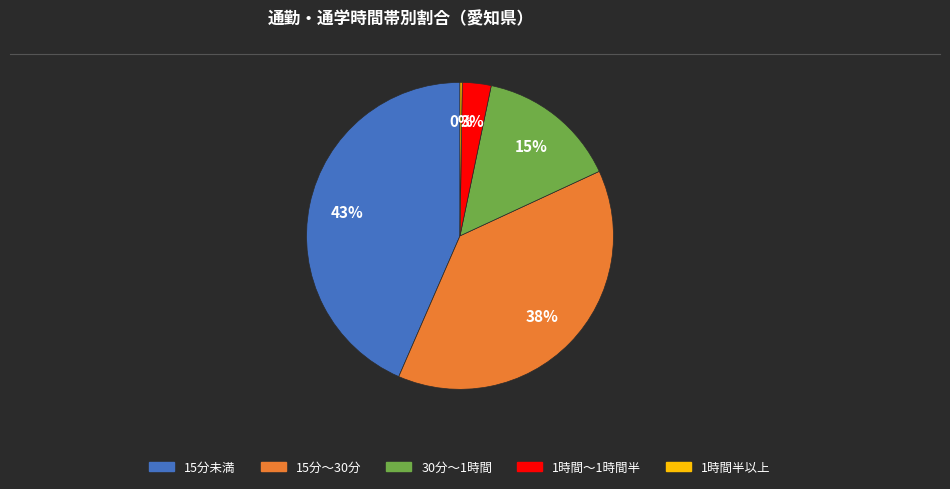

Which has a higher value, 30分～1時間 or 15分～30分?

15分～30分